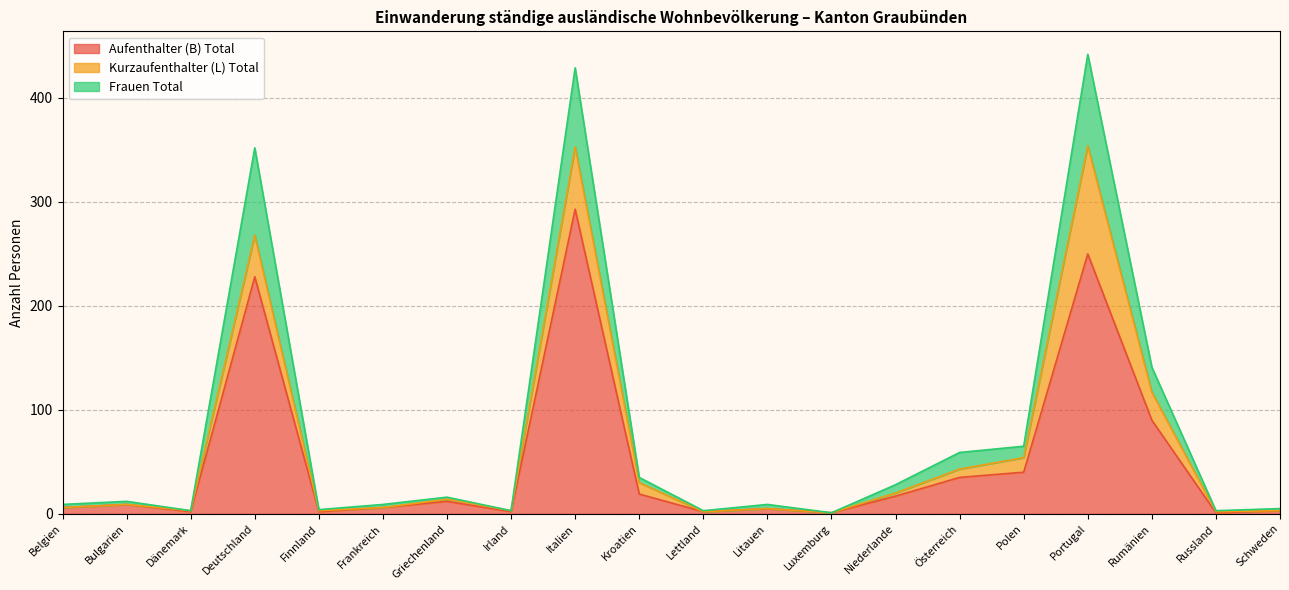

What is the label of the 14th point from the right?

Griechenland